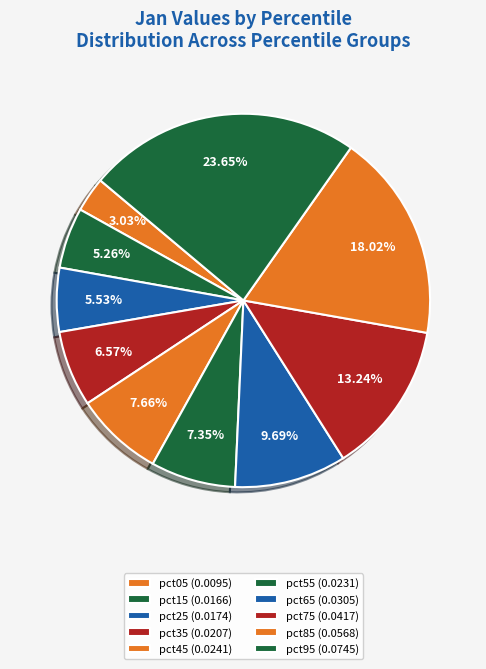

What percentage is the pct55 slice, to the nearest percent?

7%